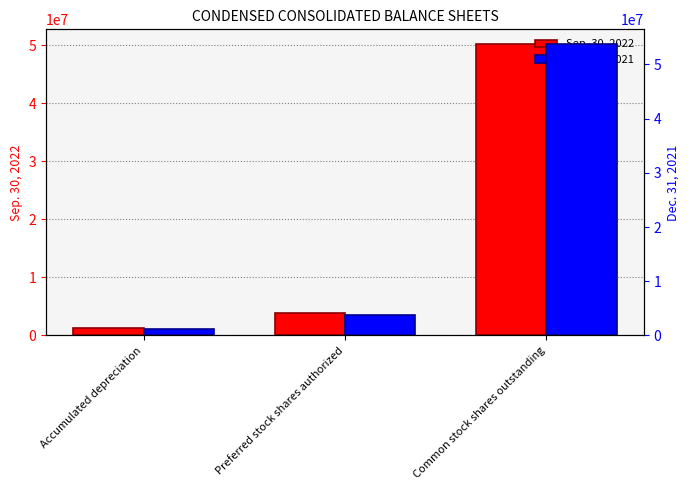

Reading left to right, what are all the values shown in this chart?

Sep. 30, 2022: 1342564	3800917	50251092
Dec. 31, 2021: 1273637	3800917	53789036